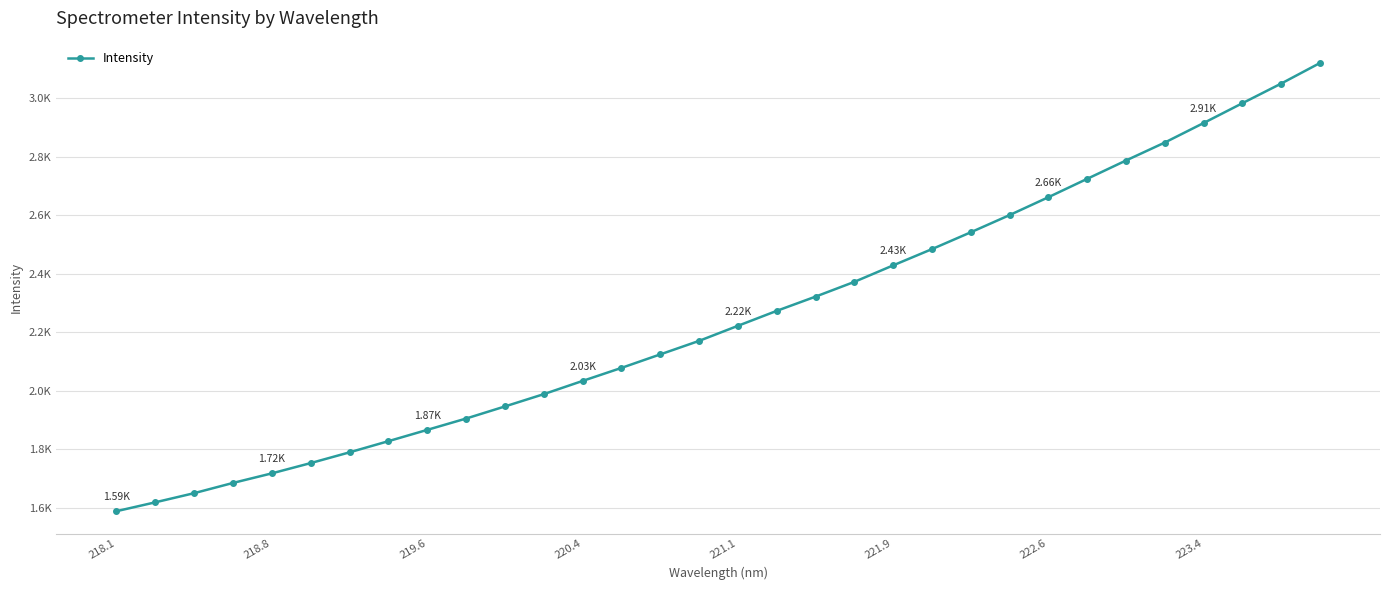

What is the minimum value shown in the chart?

1588.7